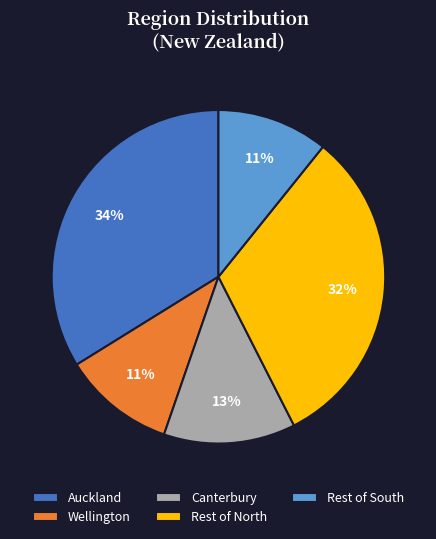

Does any single category account for the majority?

No